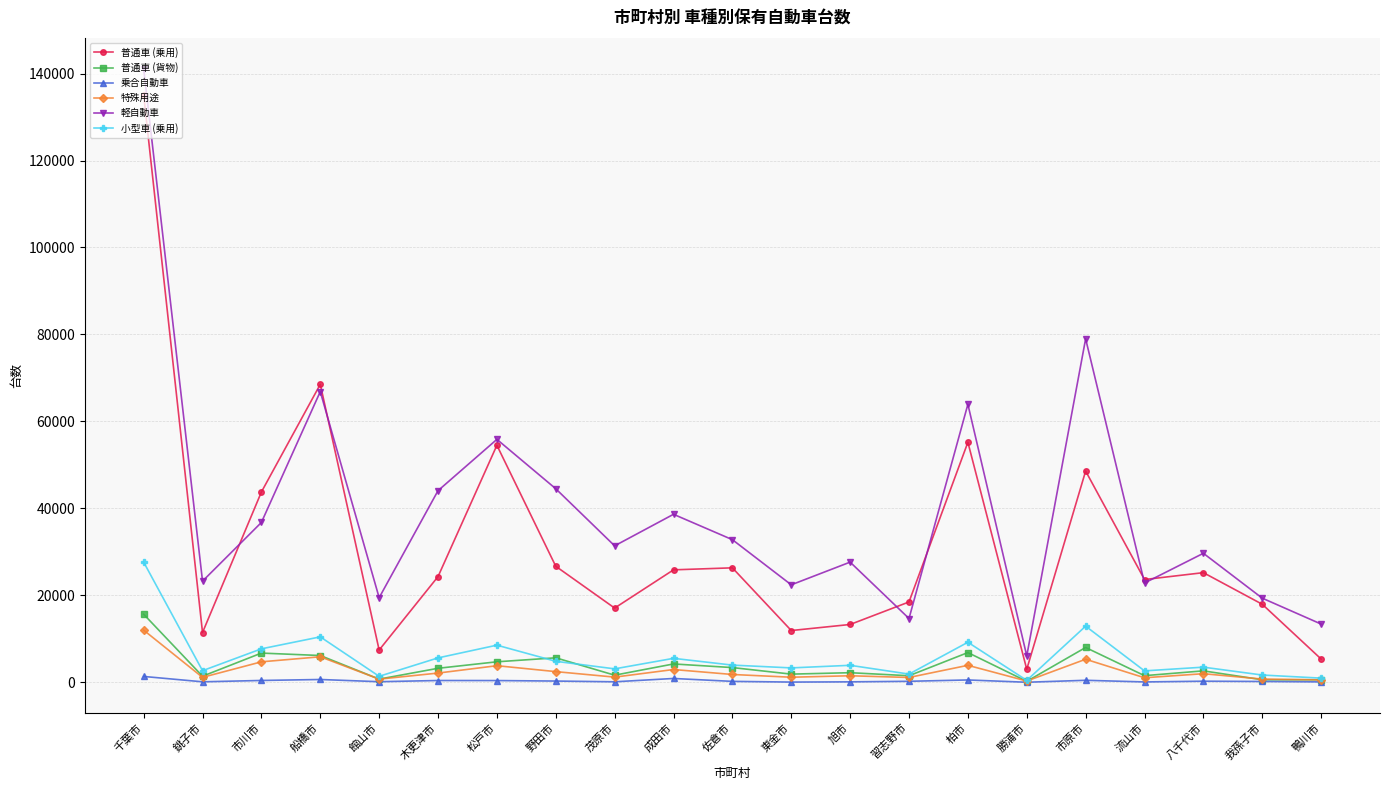

What are all the series names shown in the legend?

普通車 (乗用), 普通車 (貨物), 乗合自動車, 特殊用途, 軽自動車, 小型車 (乗用)